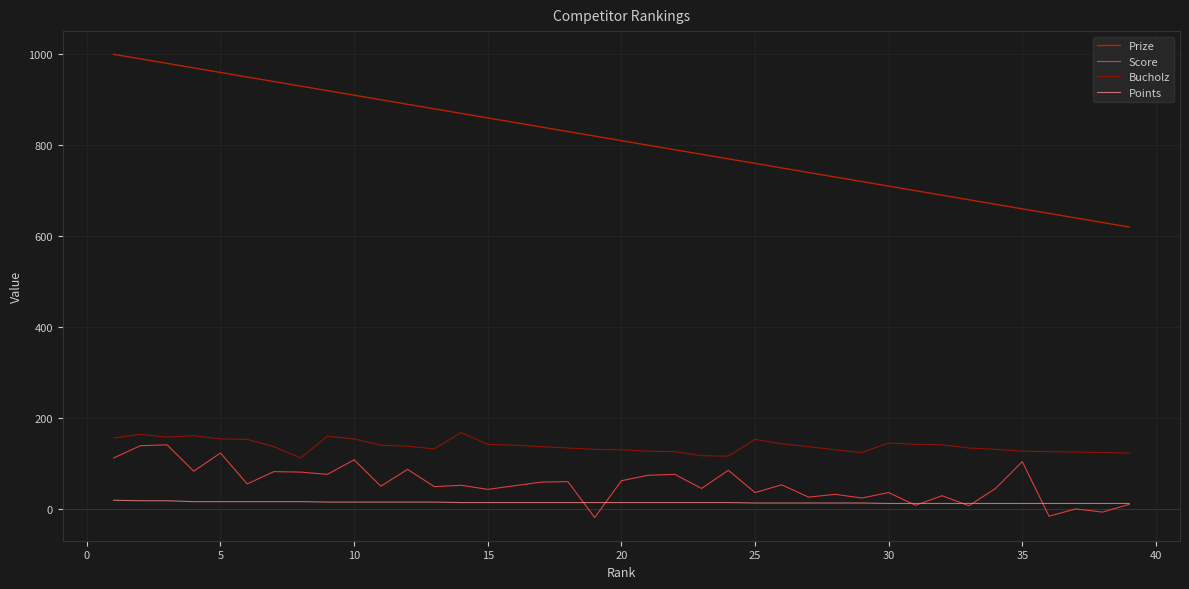

What is the minimum value shown in the chart?

-19